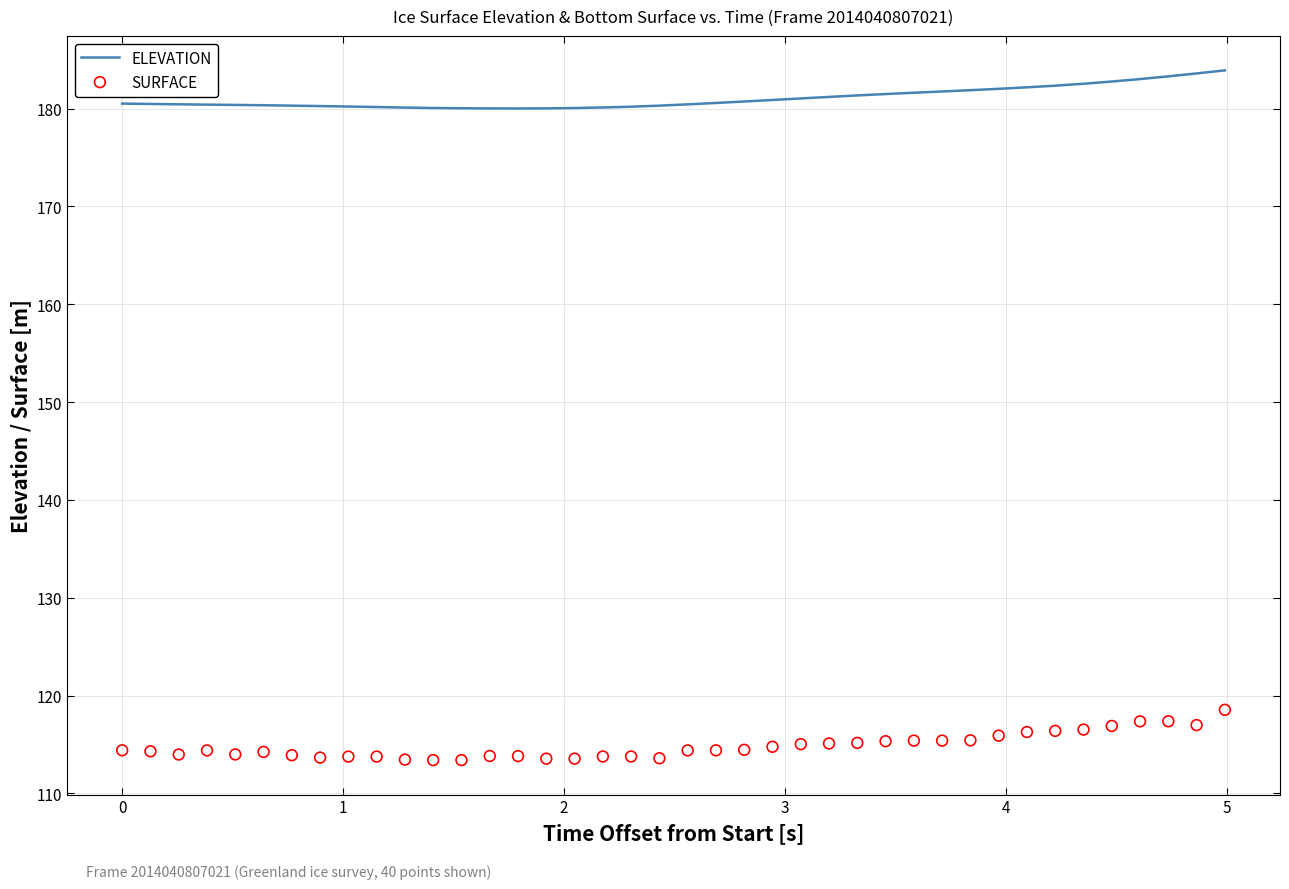

Which series has the largest total across all categories?

ELEVATION